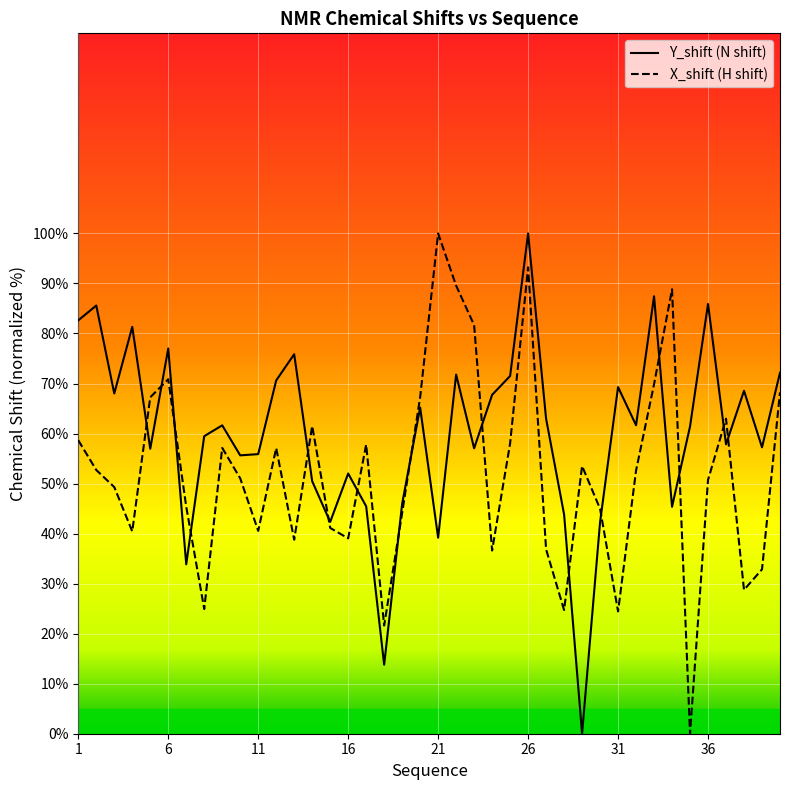

How many interior local peaks does the Y_shift series have?

13